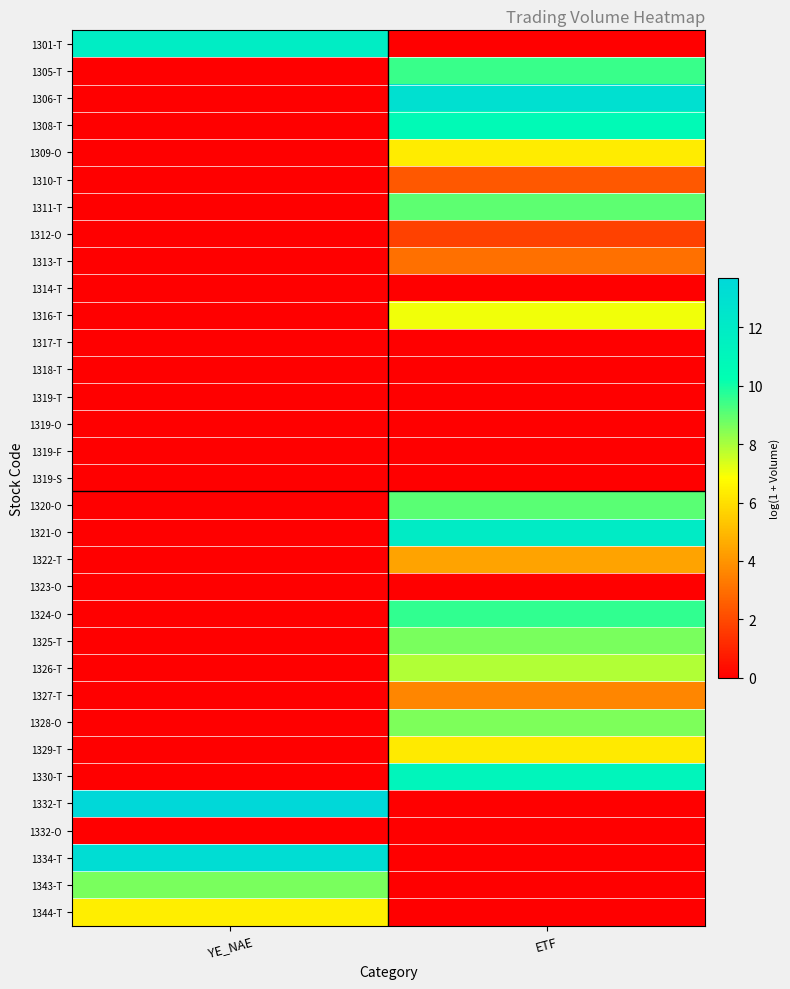

Rank the series by their maximum value, from highest to lowest.

1332-T, 1334-T, 1306-T, 1321-O, 1301-T, 1330-T, 1308-T, 1324-O, 1305-T, 1320-O, 1311-T, 1325-T, 1343-T, 1328-O, 1326-T, 1316-T, 1344-T, 1309-O, 1329-T, 1322-T, 1327-T, 1313-T, 1310-T, 1312-O, 1314-T, 1317-T, 1318-T, 1319-T, 1319-O, 1319-F, 1319-S, 1323-O, 1332-O